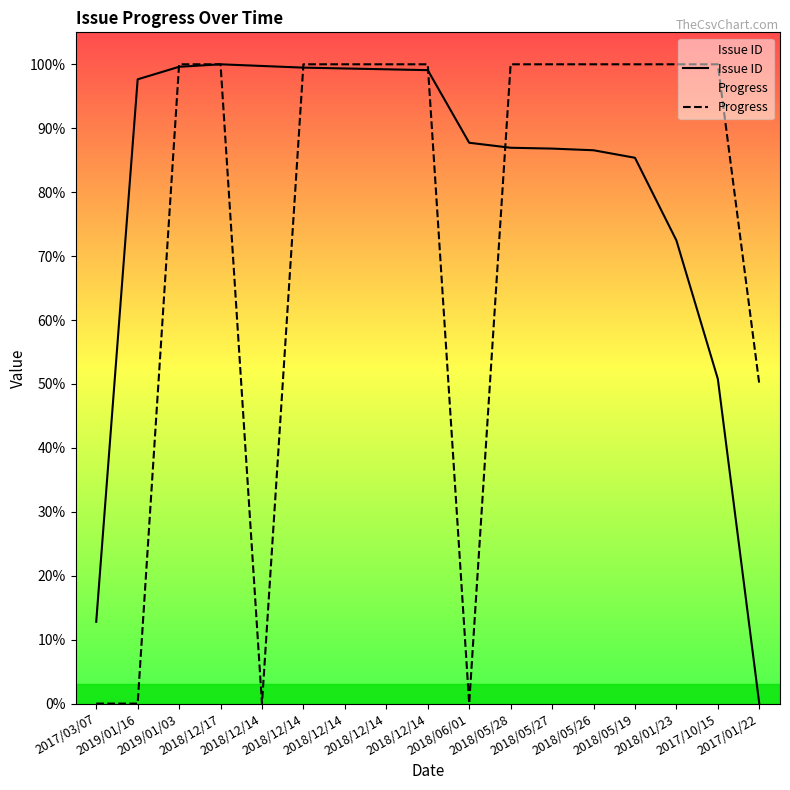

How many times do Progress and Issue ID cross each other?

4